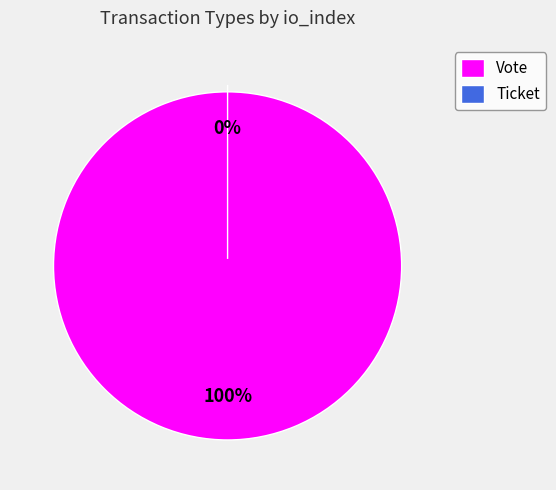

Which slice is the largest?

Vote